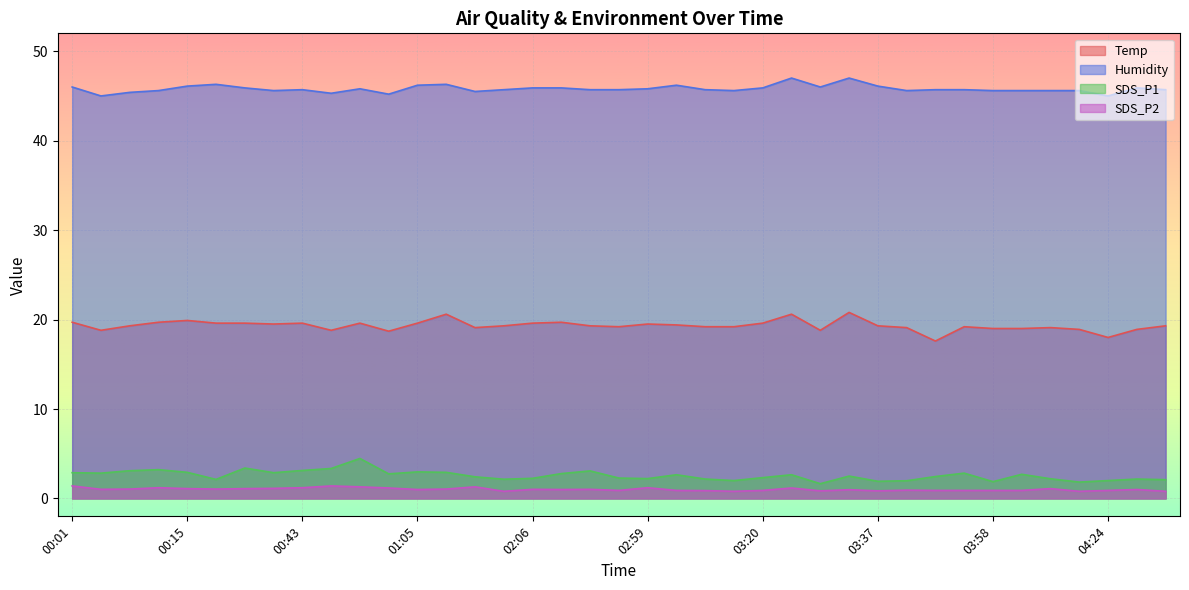

What is the value of the SDS_P1 point at the 25th from the left?

2.3